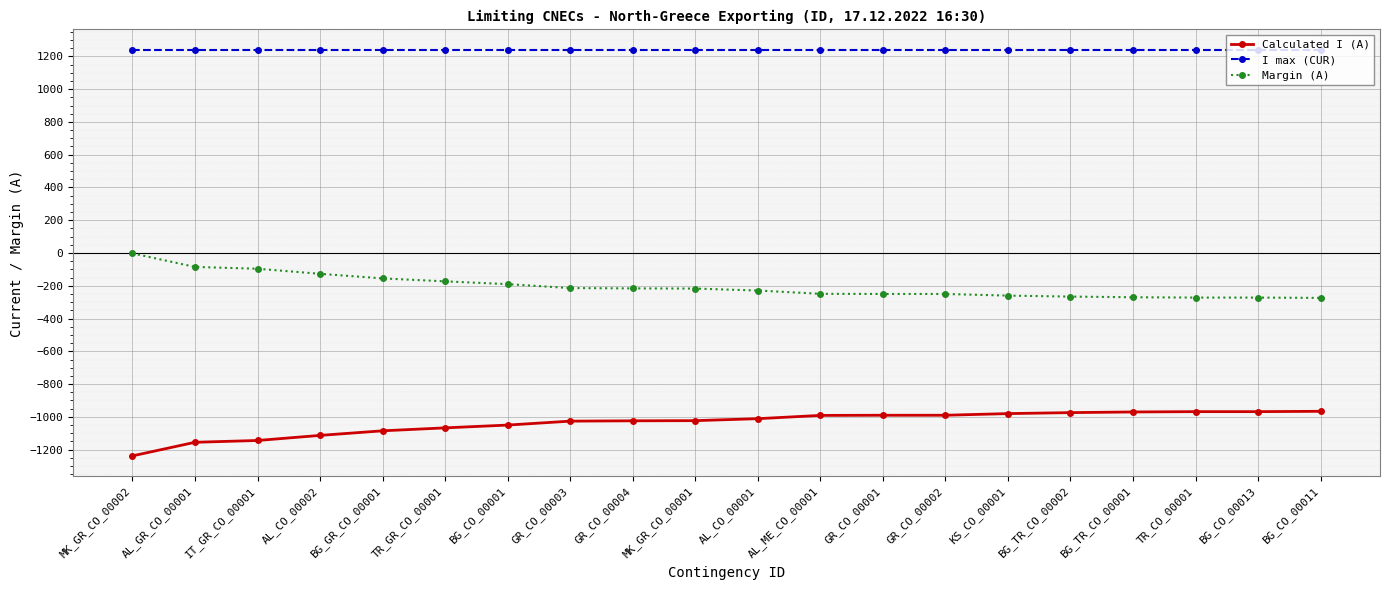

True or false: I max (CUR) and Margin (A) cross at least once.

False